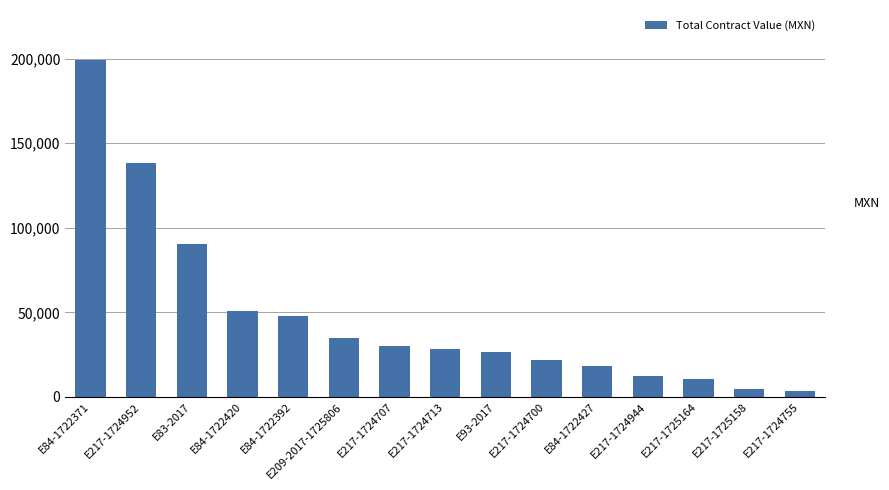

What is the change in value from E84-1722371 to E217-1724713?

-170416.1